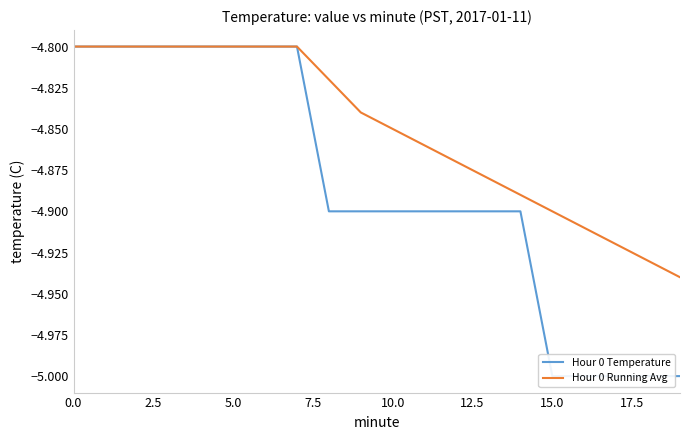

Does the chart have visible grid lines?

No